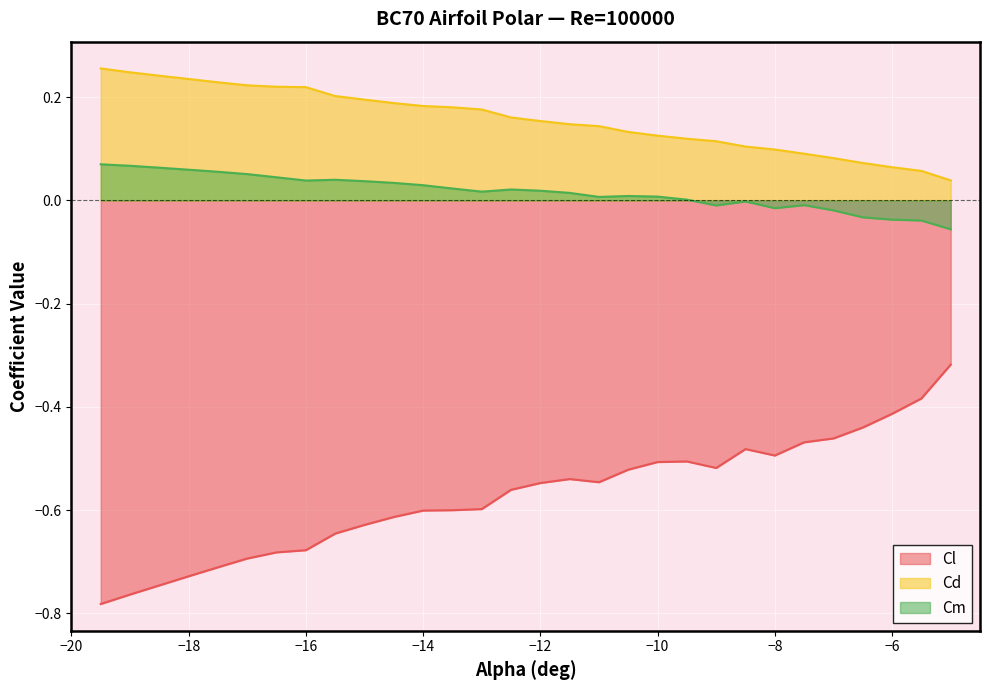

Which series has the largest total across all categories?

Cd